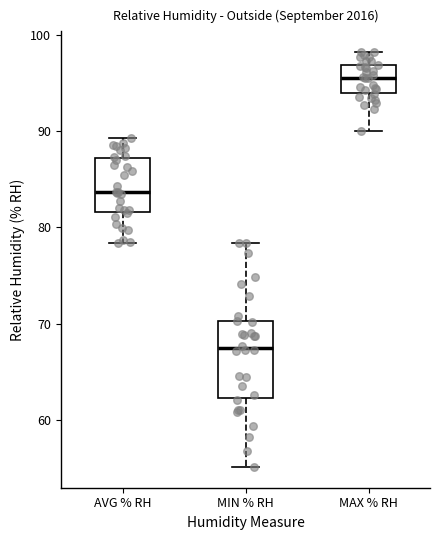

Which box is the tallest, from its lower edge to its upper edge?

MIN % RH